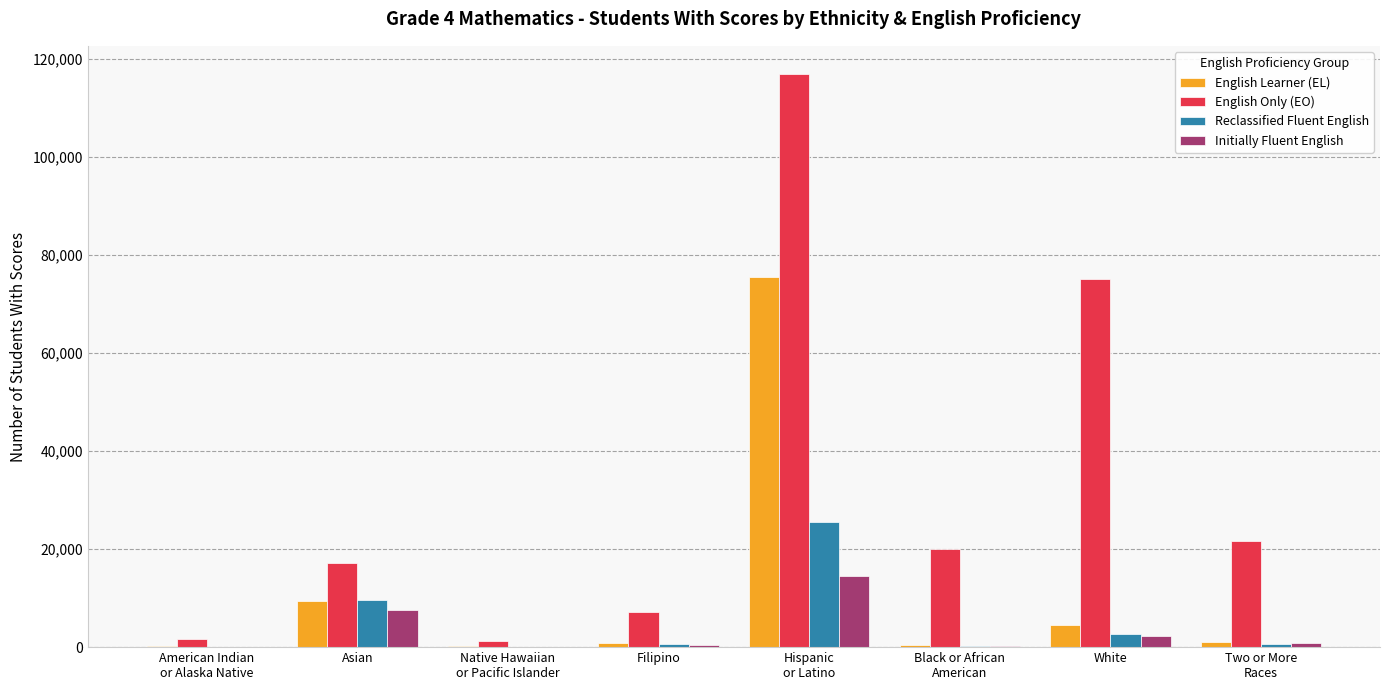

At which label is English Only (EO) closest to 59076?

White